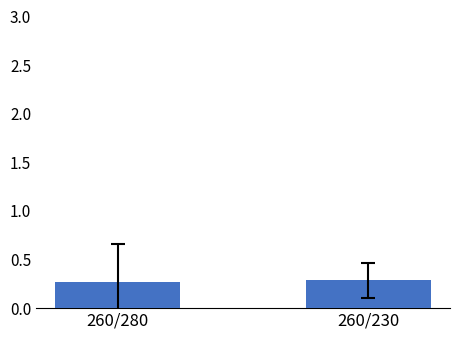

True or false: the data shows 0.1 at 260/280.

False